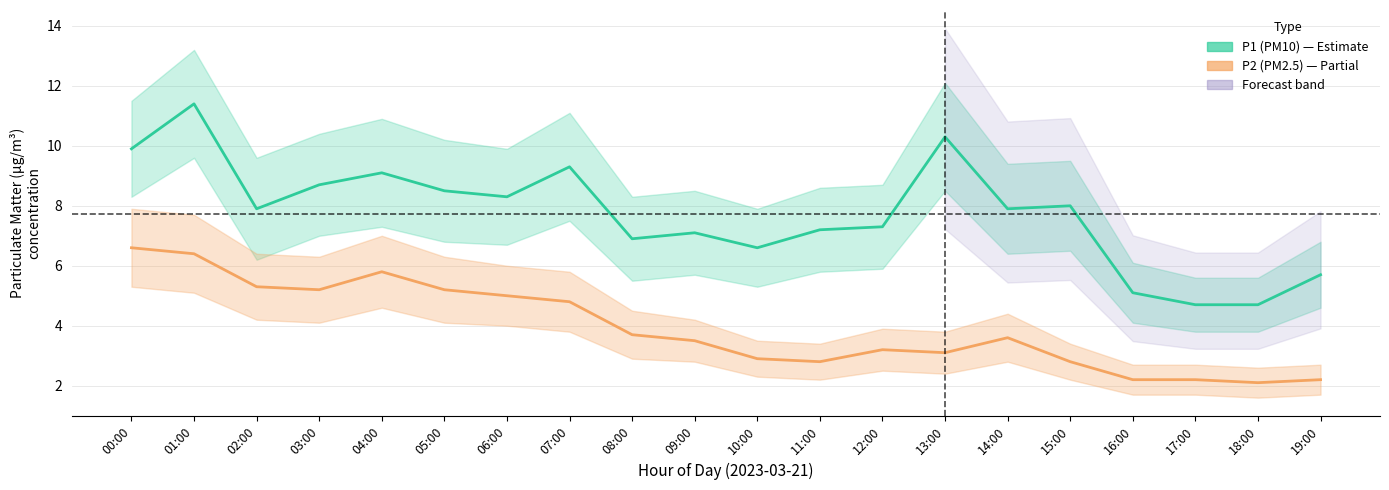

What is the lowest value of the P2 (PM2.5) series?

2.1